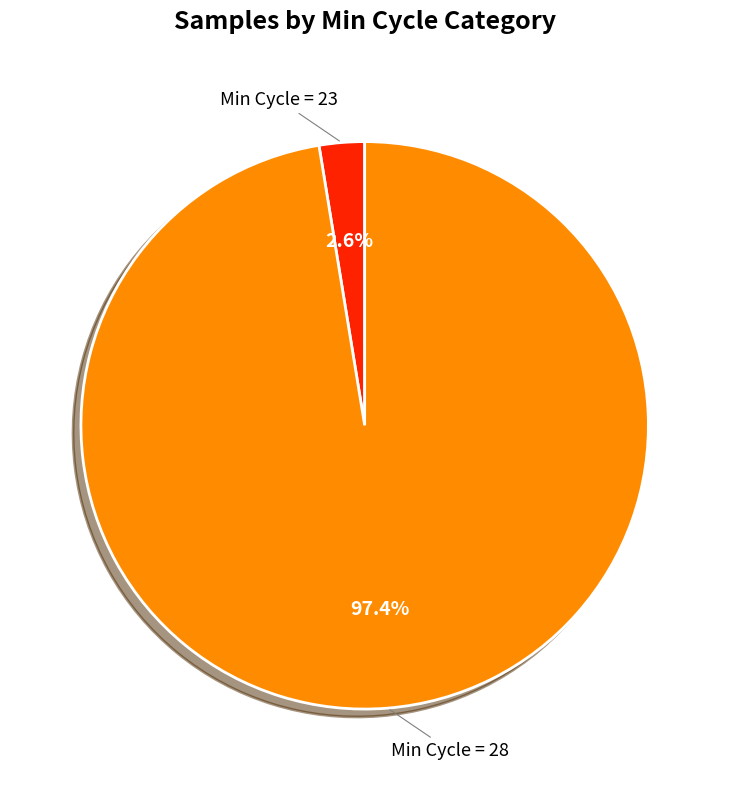

Is there a majority slice in this chart?

Yes